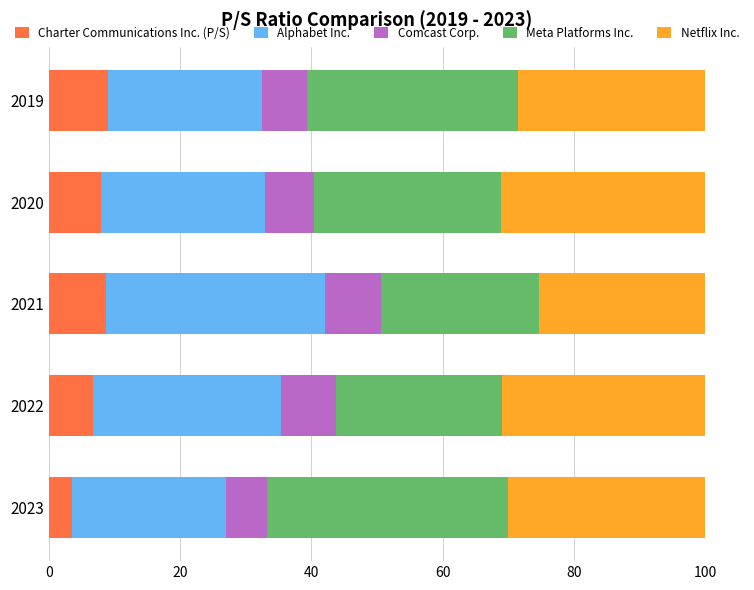

What is the average value of the Charter Communications Inc. (P/S) series?

7.2